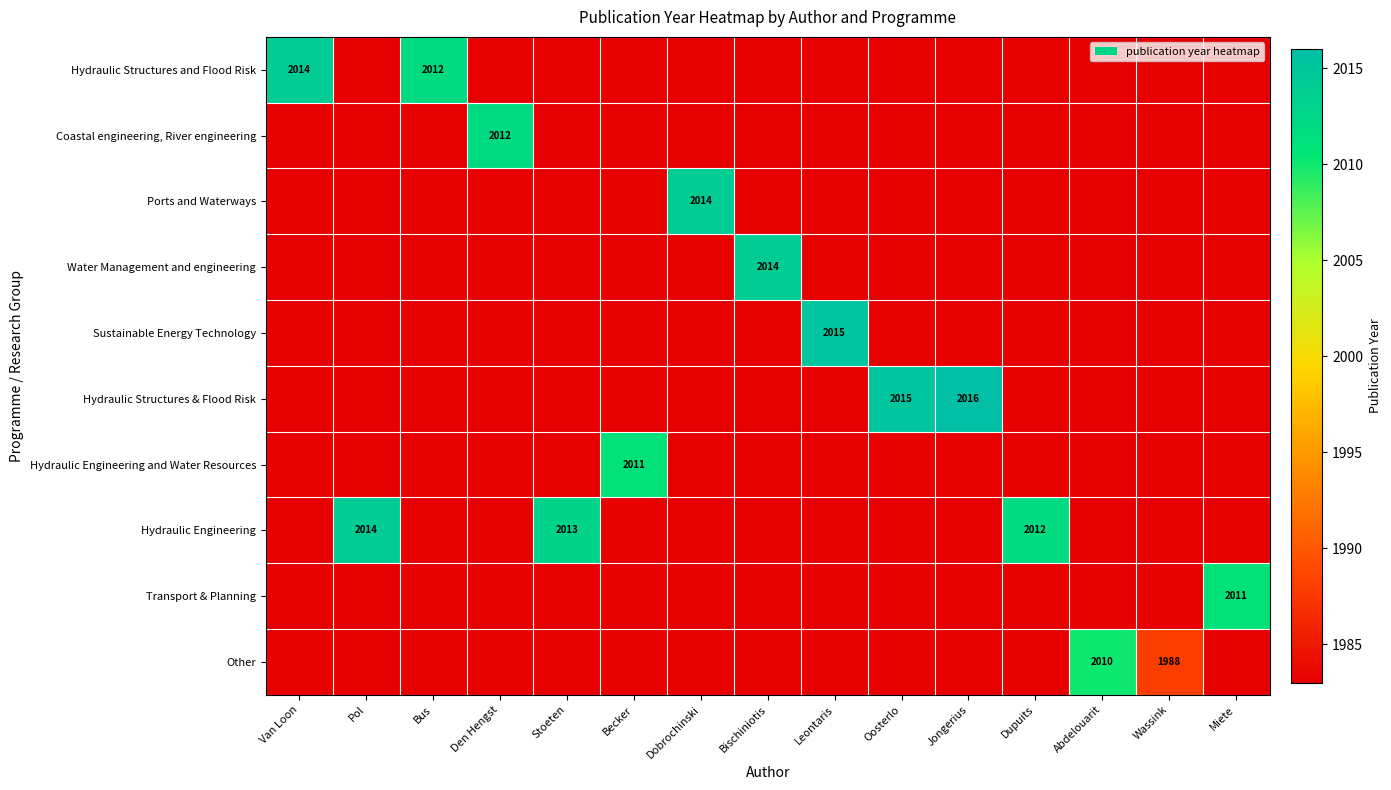

Which category has the highest value in the Sustainable Energy Technology series?

Leontaris